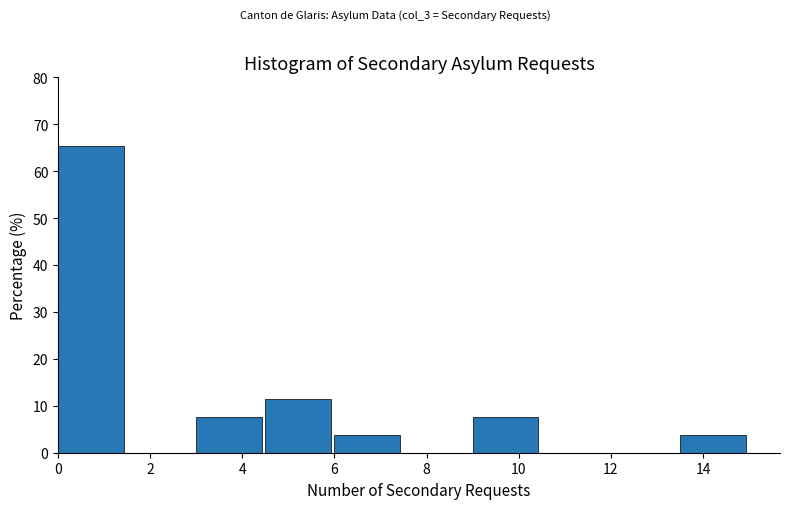

Over which range of the x-axis is the bar tallest?

0.0 to 1.5